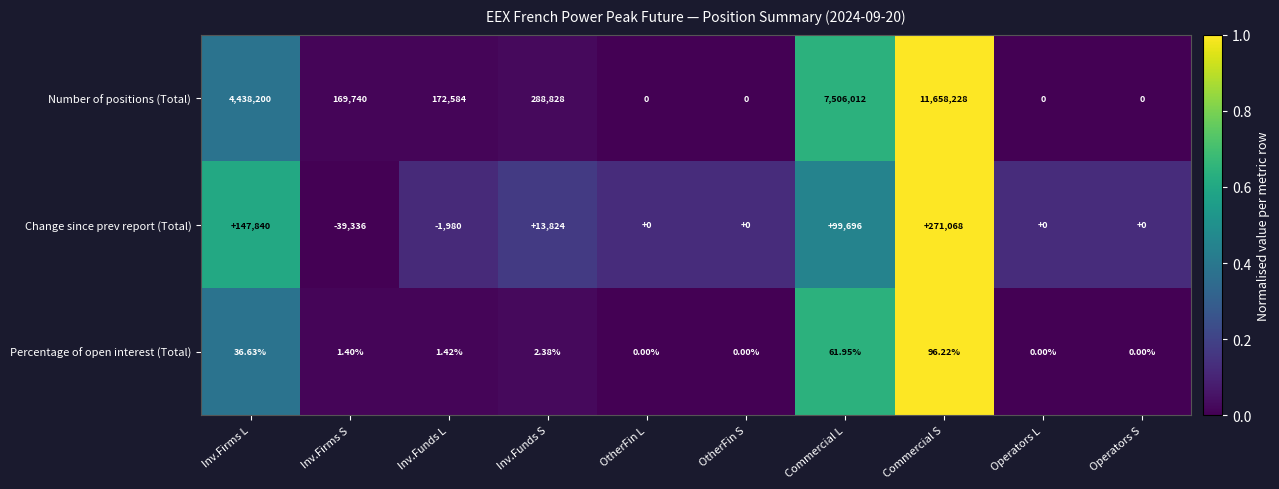

Which series has the largest total across all categories?

Number of positions (Total)